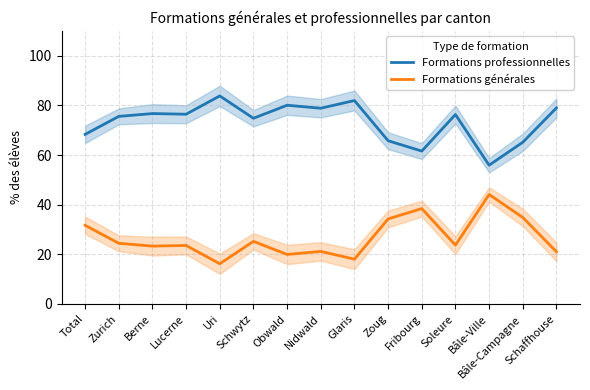

How many lines are shown in the chart?

2